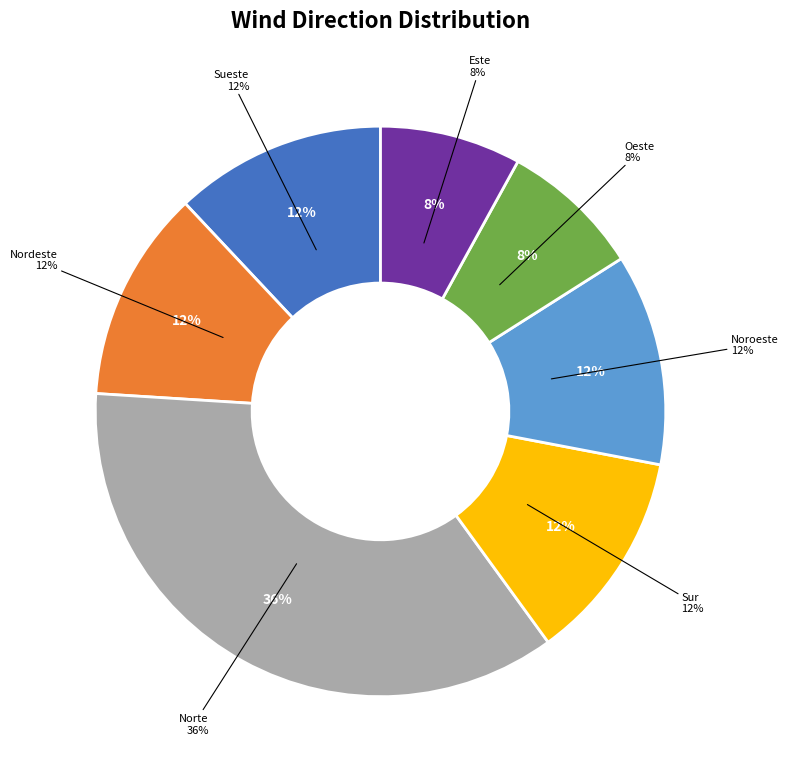

Does any single category account for the majority?

No